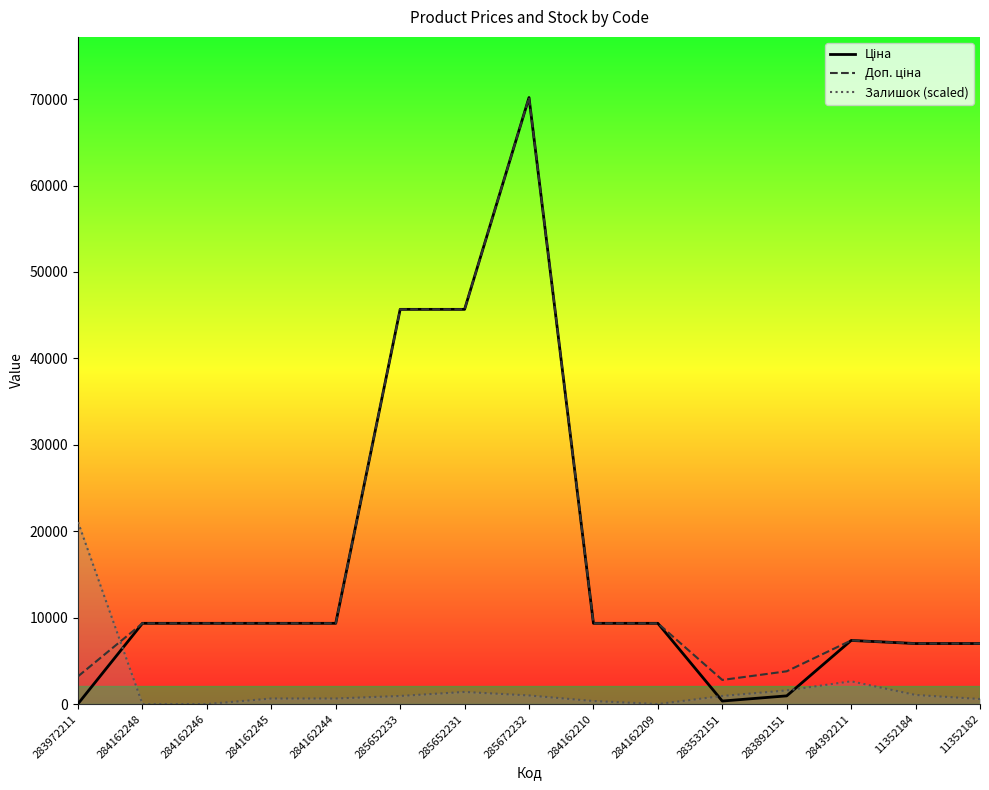

How many interior local peaks does the Залишок (scaled) series have?

2